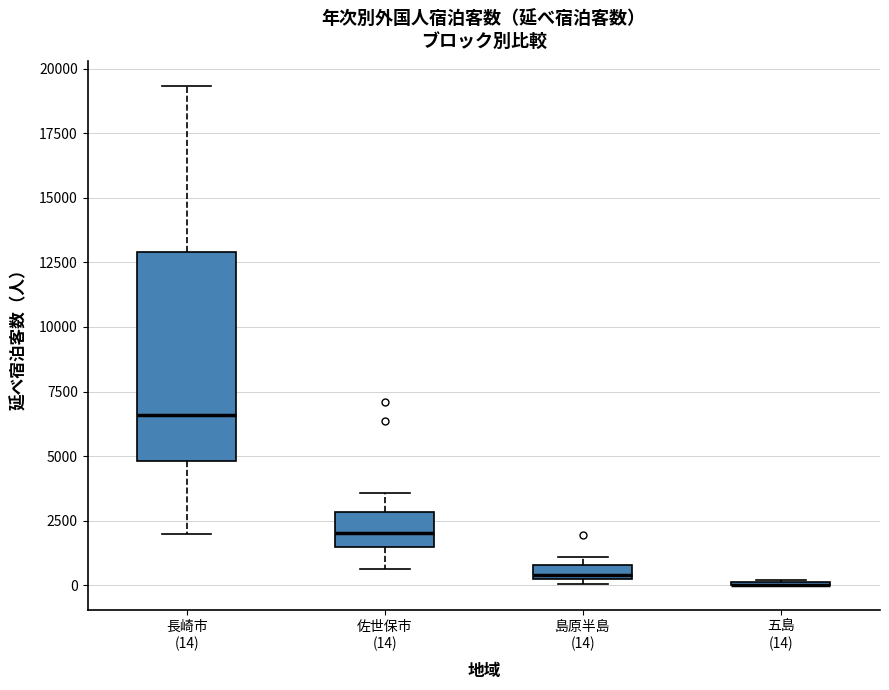

Which box is the tallest, from its lower edge to its upper edge?

長崎市 (14)